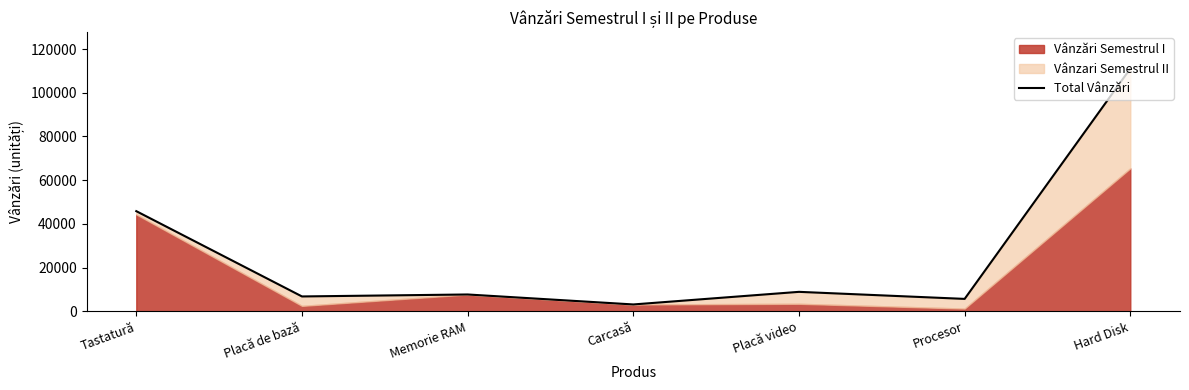

Rank the categories by value from highest to lowest.

Hard Disk, Tastatură, Placă video, Memorie RAM, Placă de bază, Procesor, Carcasă